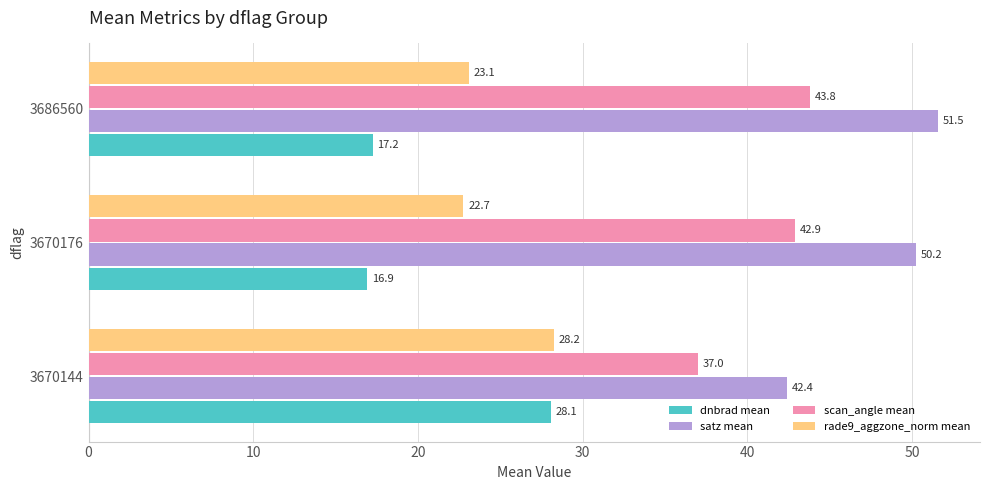

Between 3670144 and 3686560, which series saw the biggest shift?

dnbrad mean